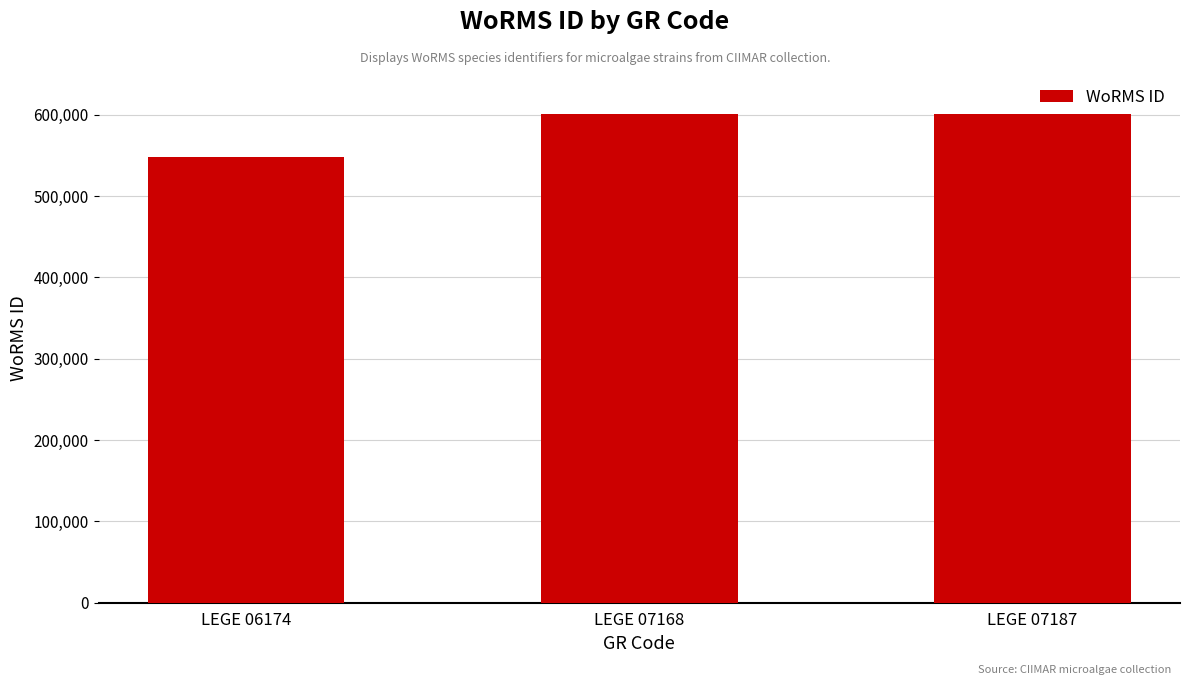

What is the average value?

583136